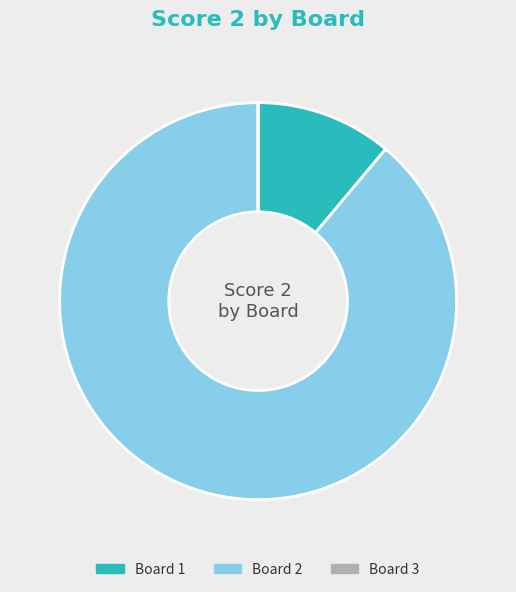

Is it true that Board 2 is 96% of the pie?

False